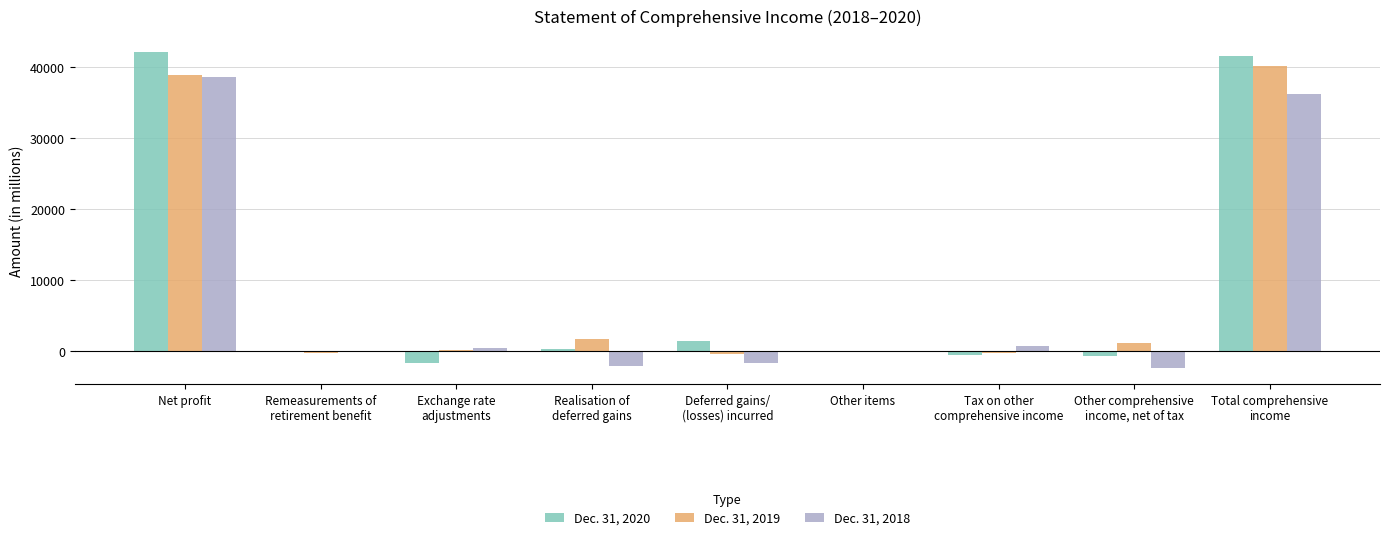

The value of Dec. 31, 2019 at Net profit is 26662. True or false?

False